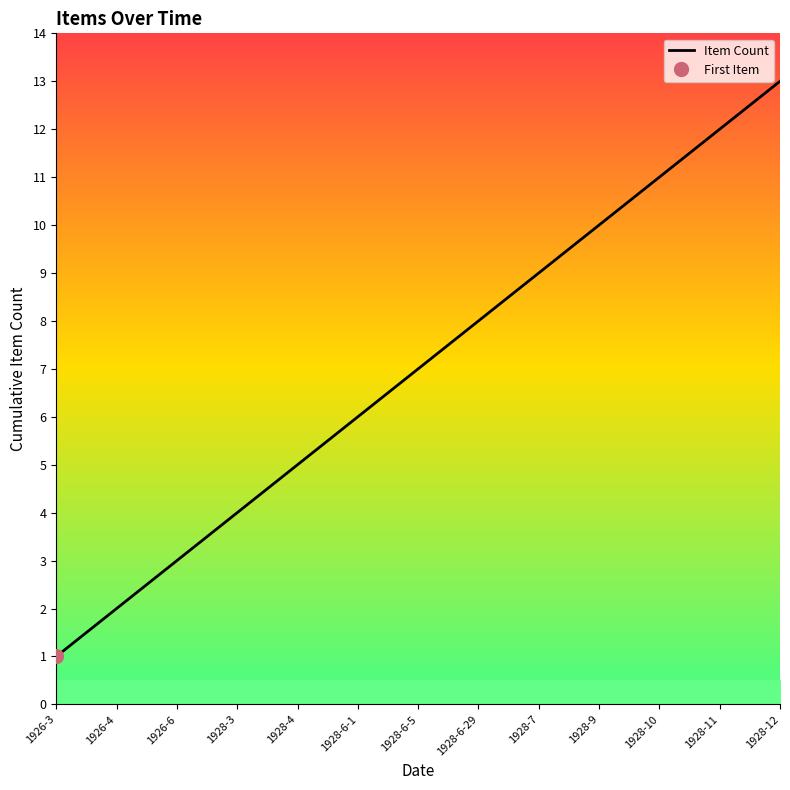

Is it true that the value at 1926-3 is 2?

False